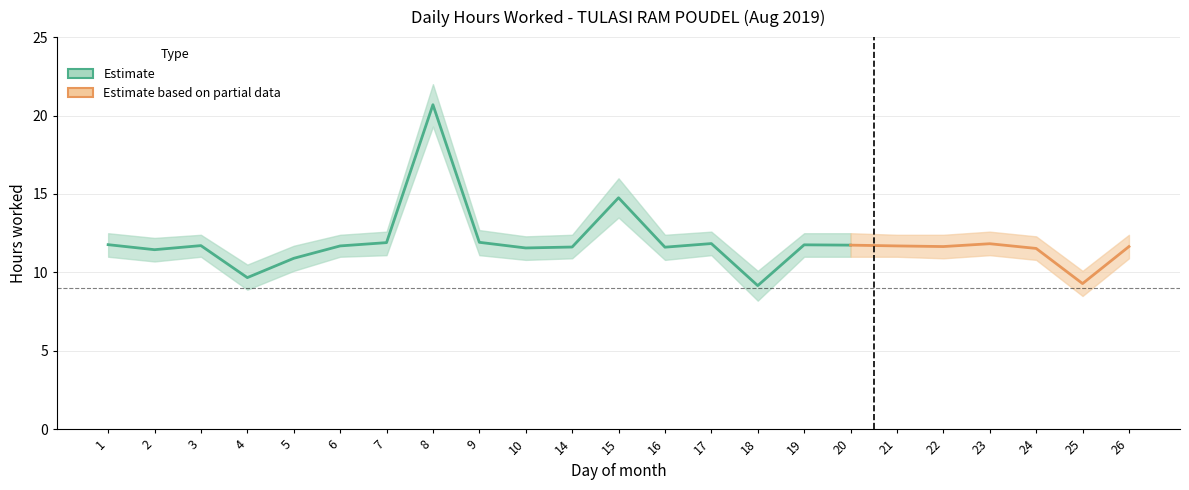

How many lines are shown in the chart?

3